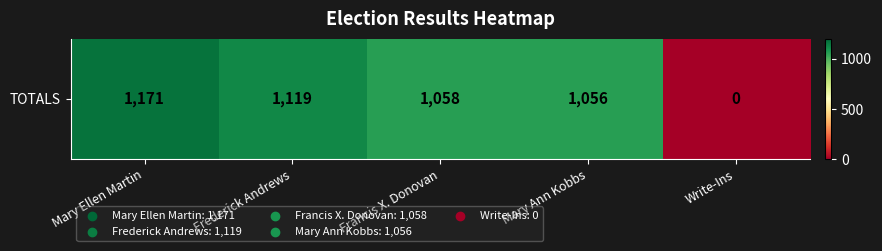

Rank the categories by value from highest to lowest.

Mary Ellen Martin, Frederick Andrews, Francis X. Donovan, Mary Ann Kobbs, Write-Ins